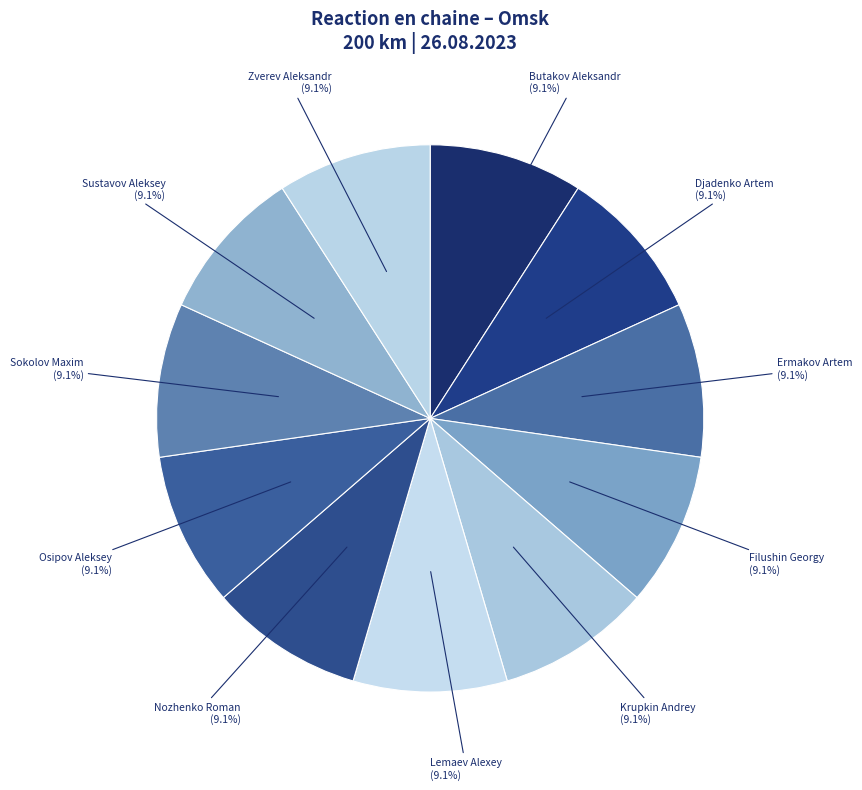

To the nearest percent, what percentage of the pie is Lemaev Alexey?

9%